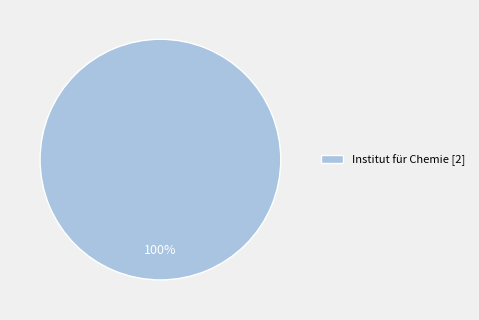

To the nearest percent, what portion does Institut für Chemie [2] represent?

100%